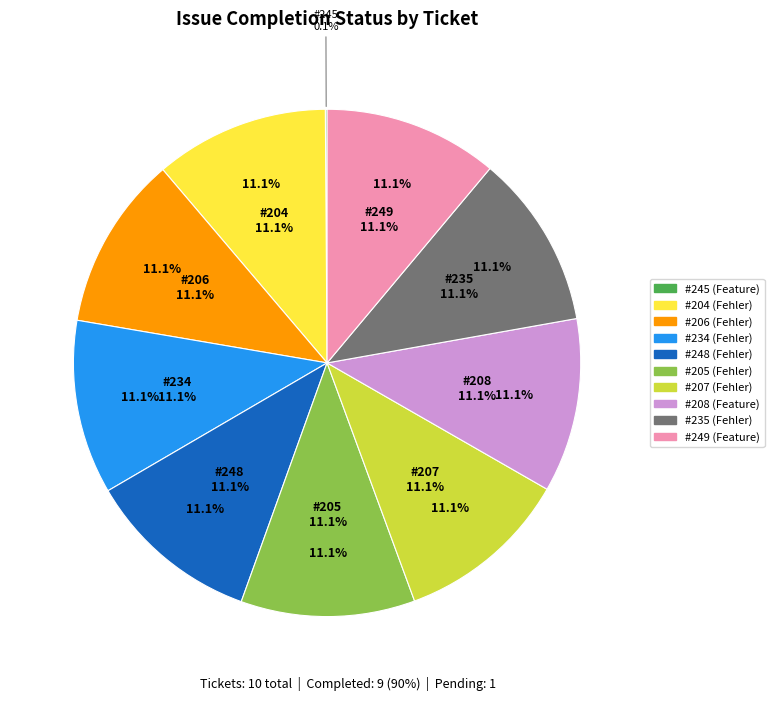

Rank the categories by value from lowest to highest.

245, 204, 206, 234, 248, 205, 207, 208, 235, 249